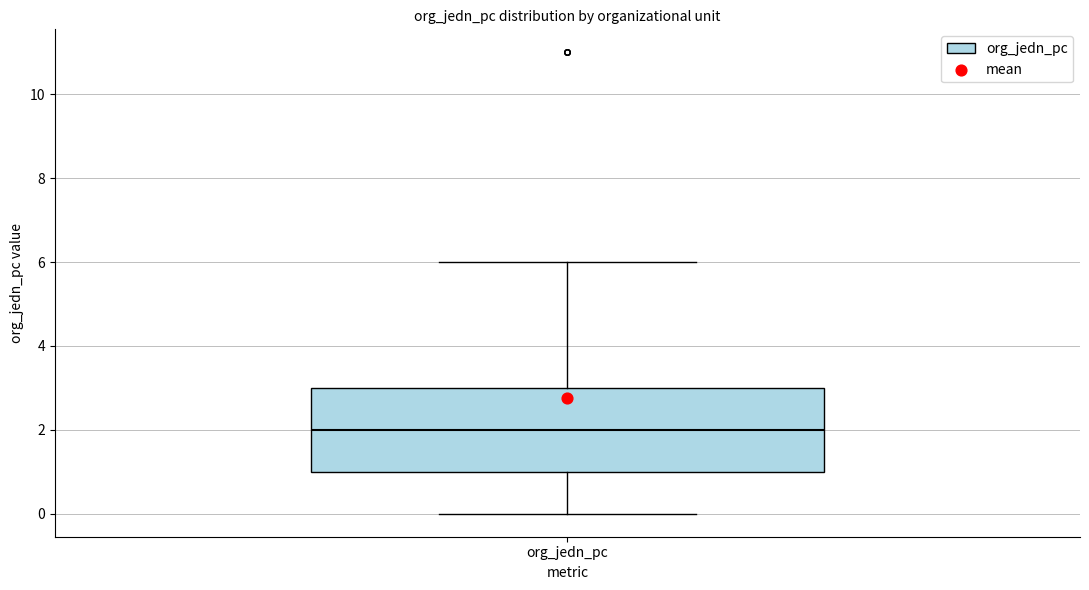

Transcribe this box plot: give where the median line is, the range the box spans, and where the two whiskers end, as read against the y-axis. The values are not printed on the chart, so give them approximately, as read against the axis.

median 2, box 1 to 3, whiskers 0 to 6